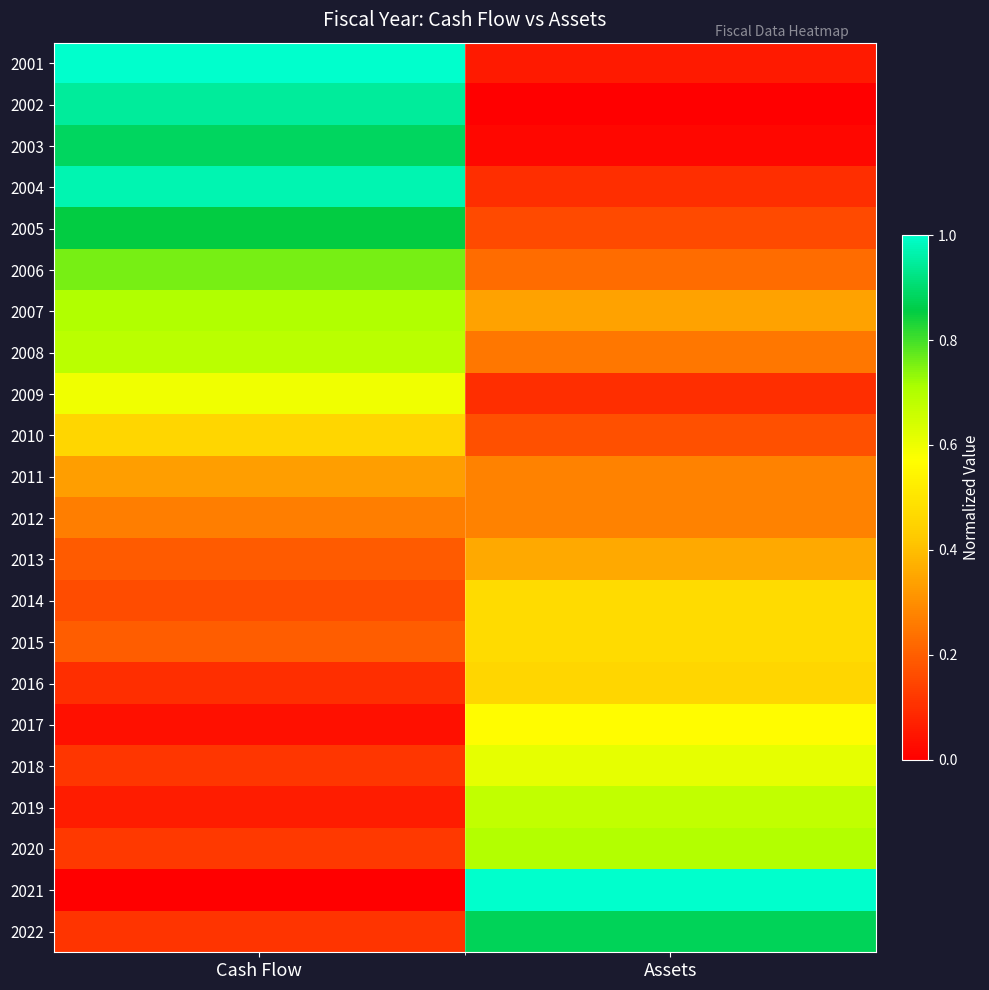

Between Cash Flow and Assets, which is larger?

Cash Flow